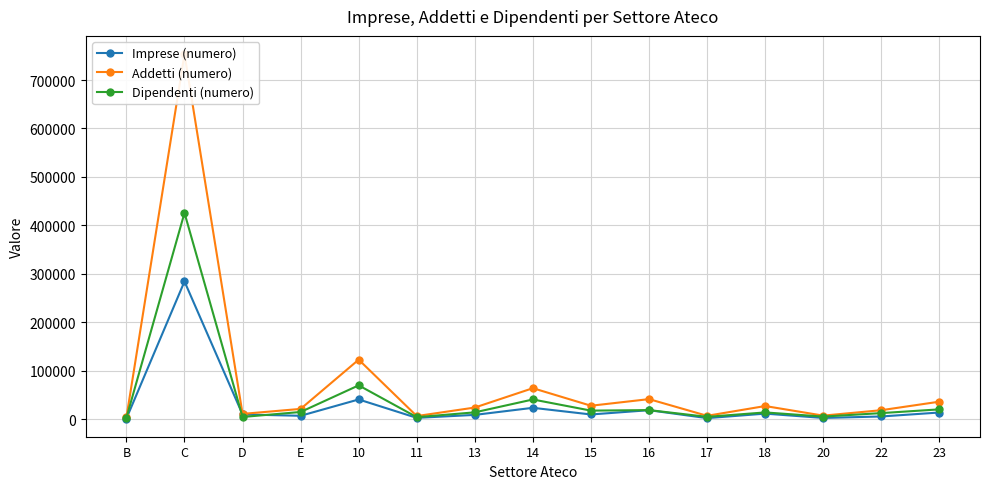

What is the smallest value displayed?

1162